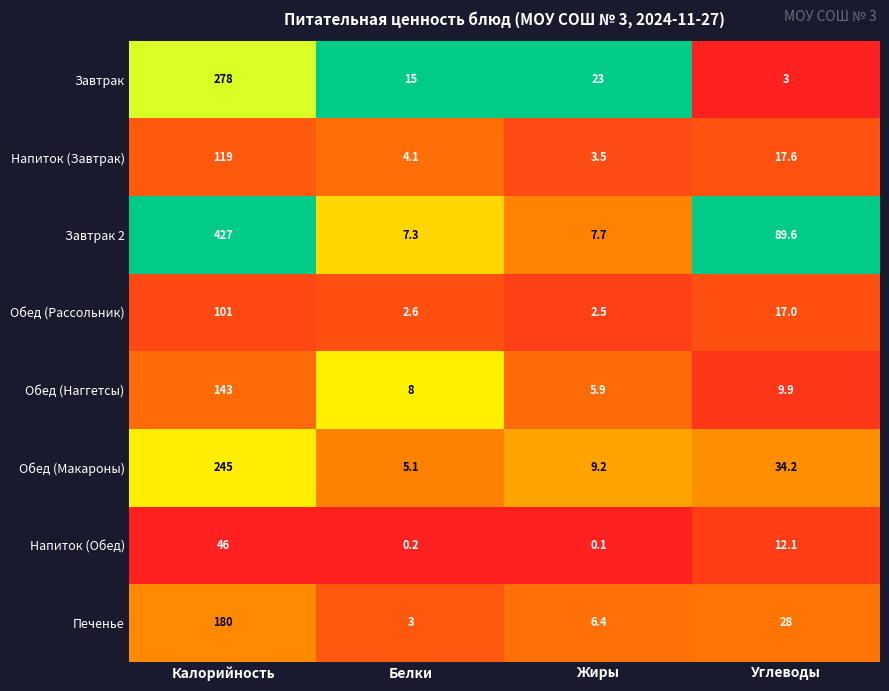

What is the difference between the Завтрак 2 values at Жиры and Белки?

0.4